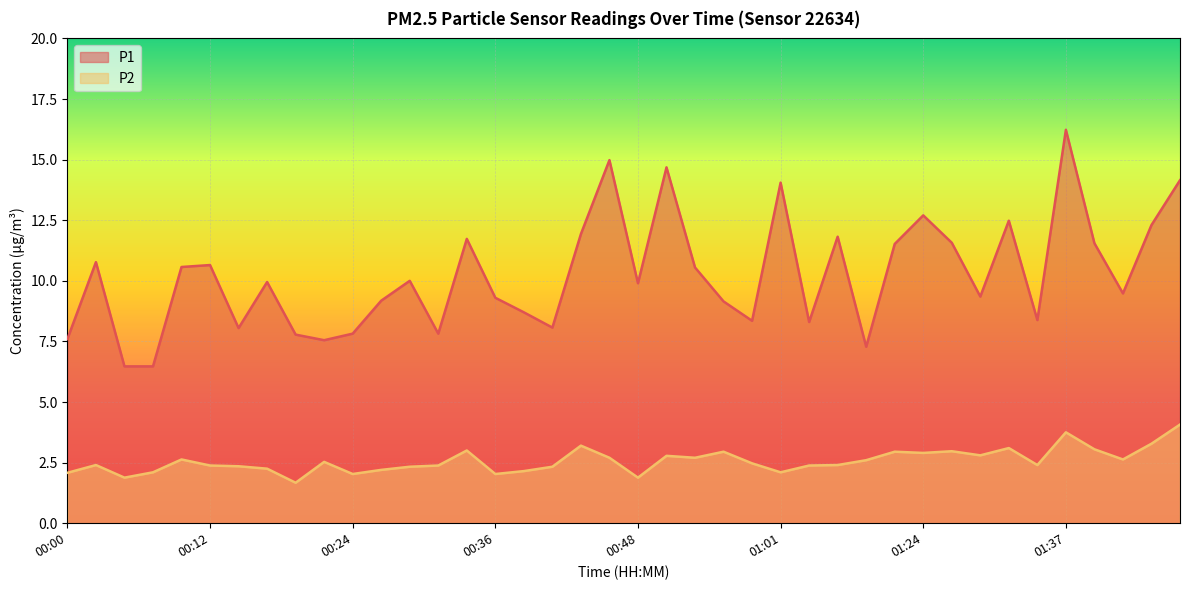

What is the maximum value for P2?

4.1